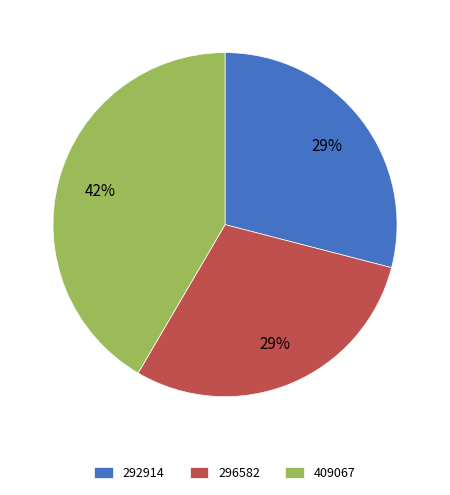

Between 409067 and 292914, which is larger?

409067